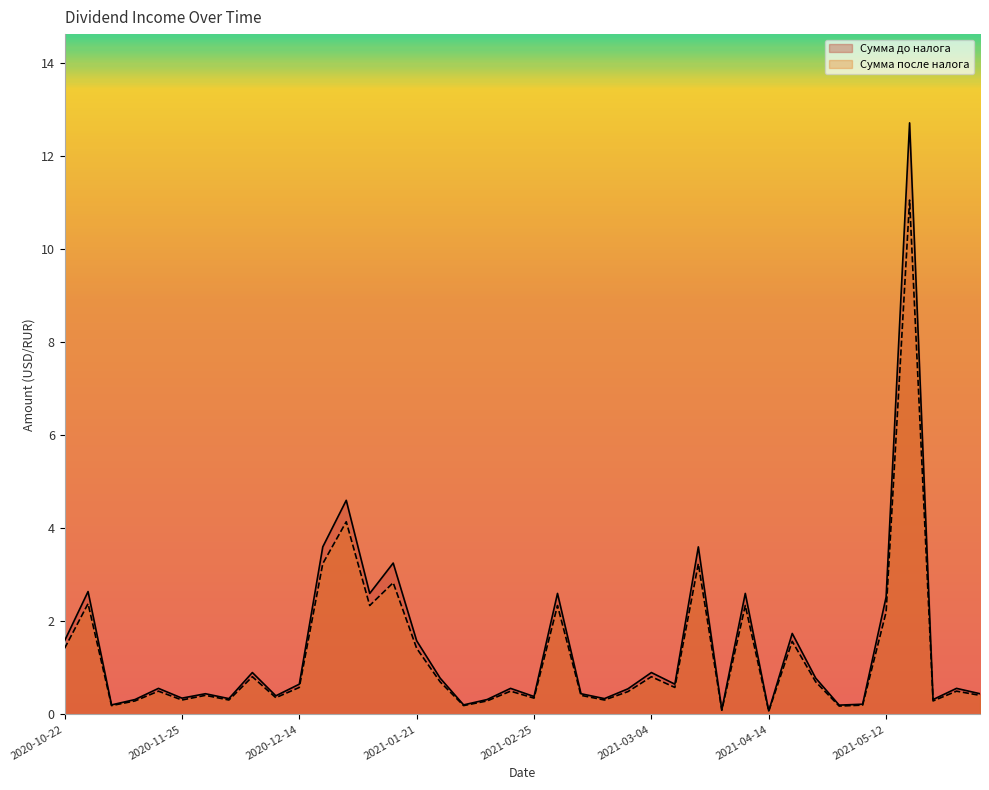

Between 2021-02-26 and 2021-05-28, which series saw the biggest shift?

Сумма до налога